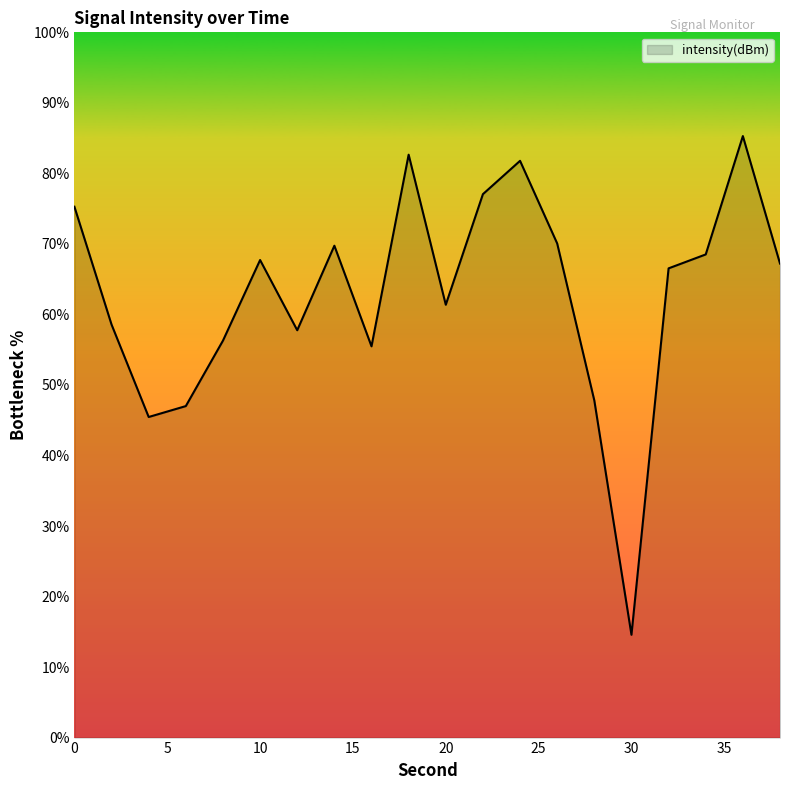

How many lines are shown in the chart?

1